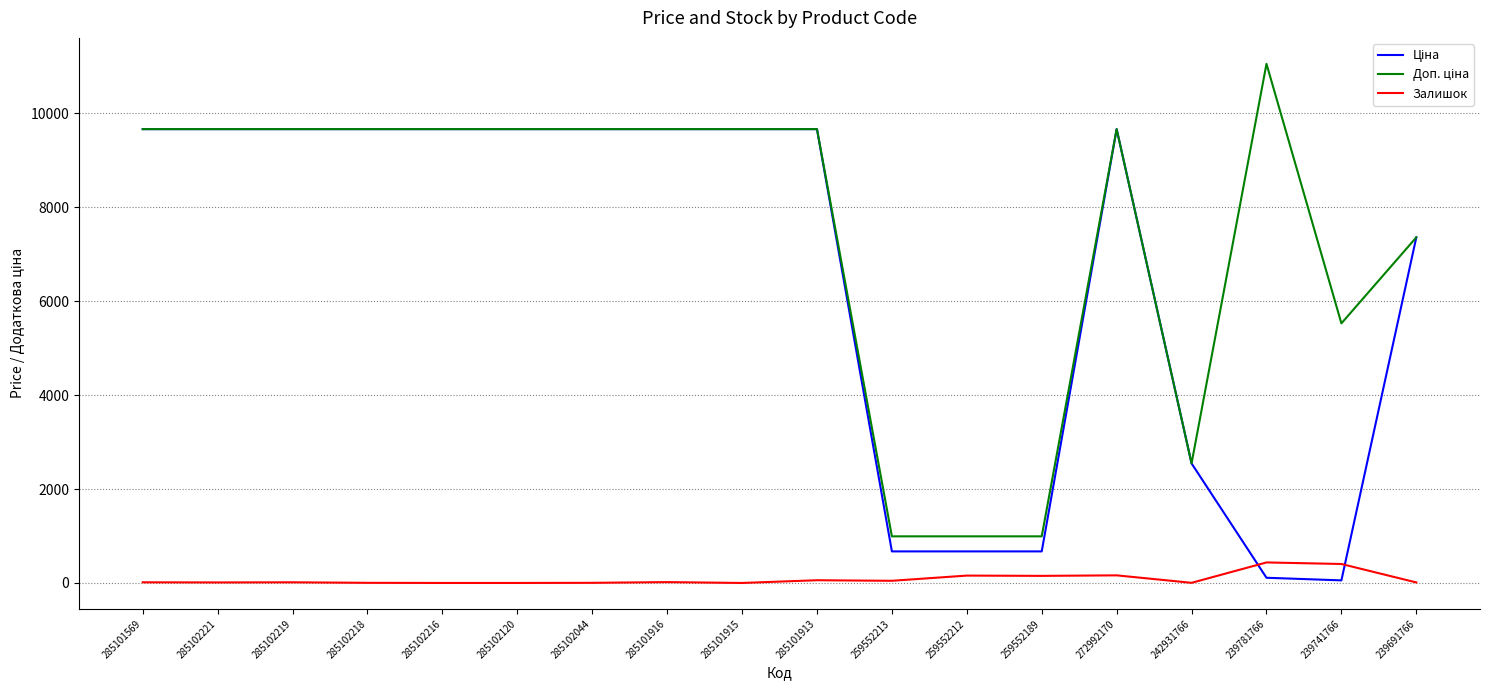

What is the spread (max minus min) of values at 285101915?

9664.7